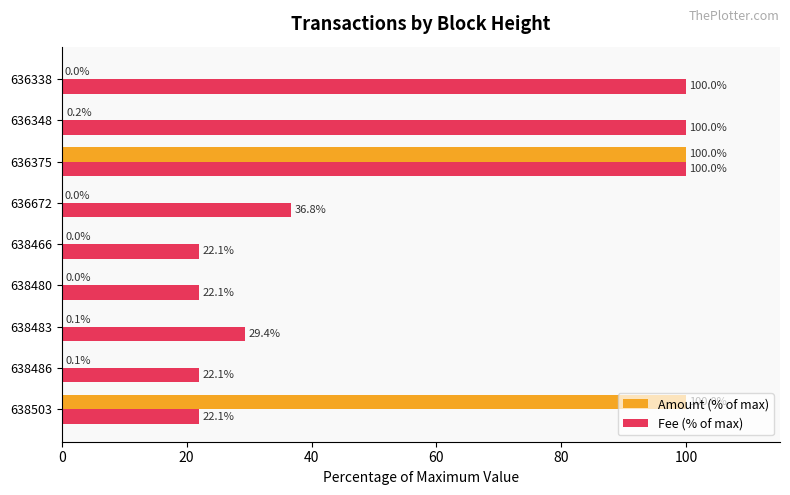

Which series has the widest spread of values?

Amount (% of max)